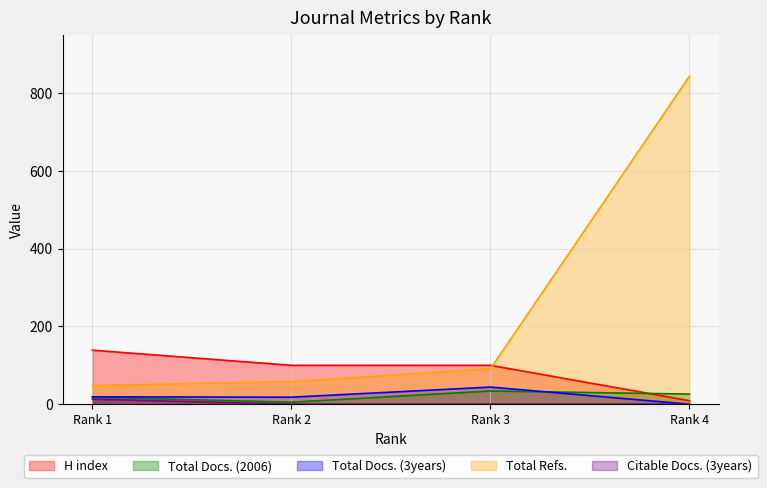

Reading left to right, what are all the values shown in this chart?

H index: Rank 1=139	Rank 2=100	Rank 3=100	Rank 4=9
Total Docs. (2006): Rank 1=18	Rank 2=5	Rank 3=34	Rank 4=26
Total Docs. (3years): Rank 1=19	Rank 2=18	Rank 3=44	Rank 4=0
Total Refs.: Rank 1=48	Rank 2=58	Rank 3=91	Rank 4=844
Citable Docs. (3years): Rank 1=13	Rank 2=0	Rank 3=0	Rank 4=0